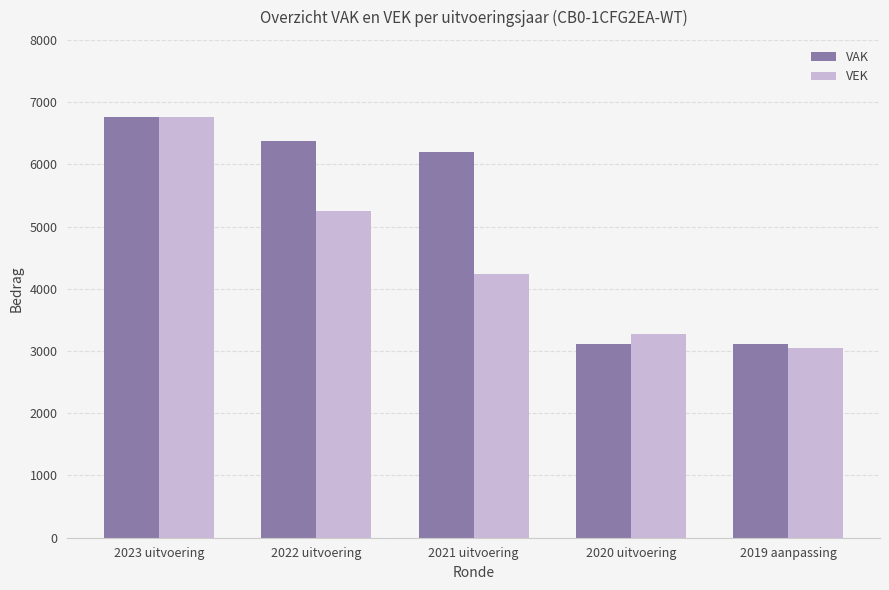

The VEK series shows 1925 at 2019 aanpassing. True or false?

False